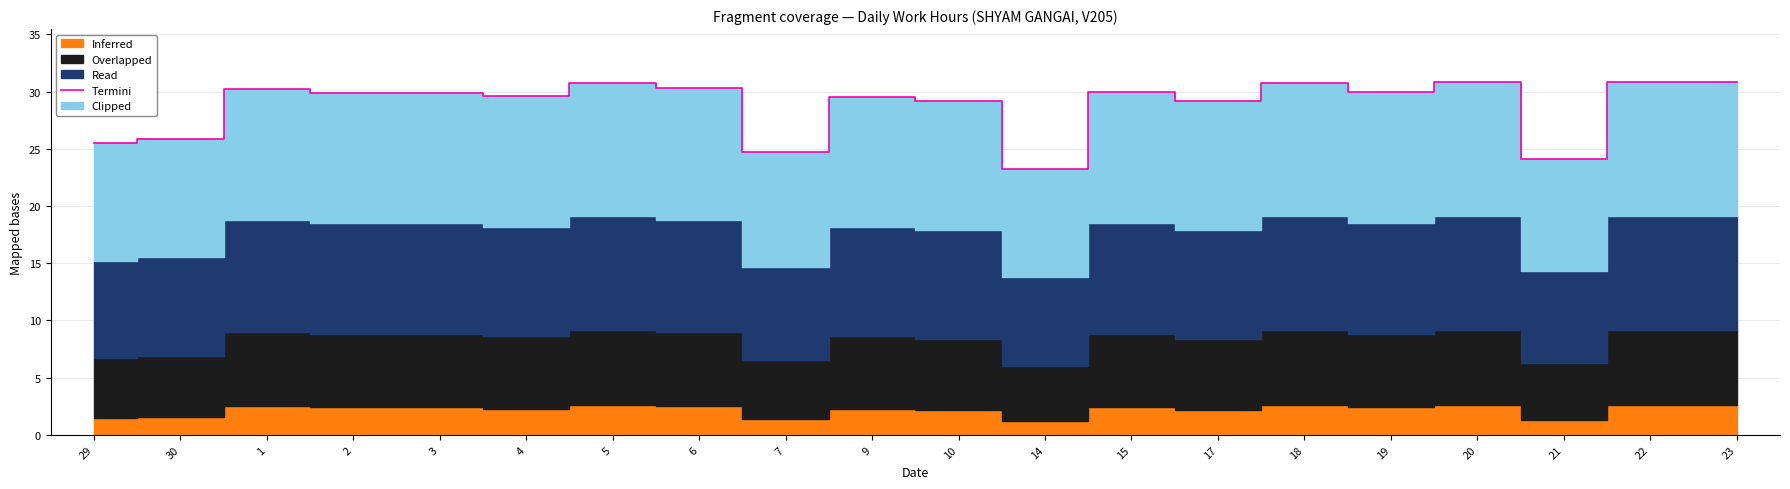

What is the difference between the maximum and minimum values?

7.6